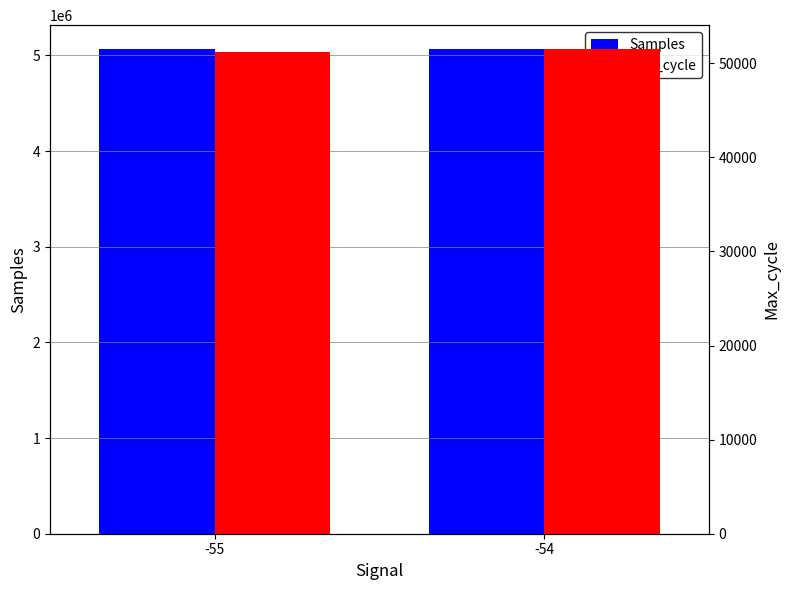

Between -55 and -54, which is larger?

-55